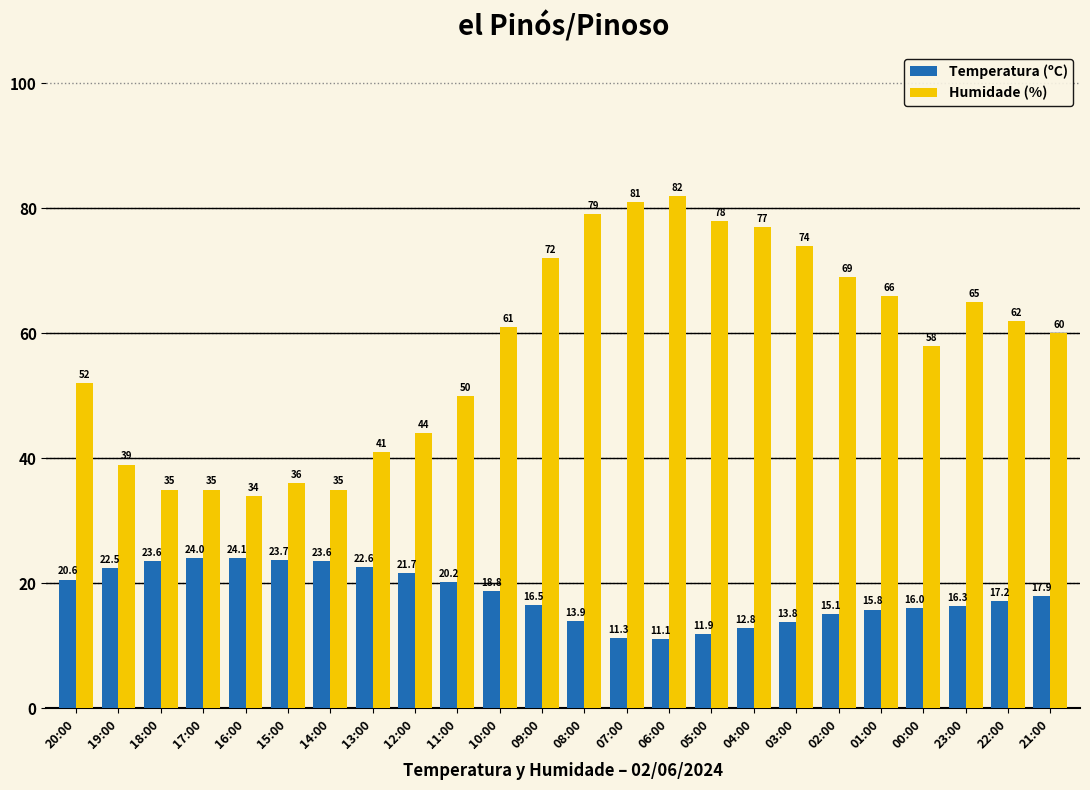

Reading left to right, list all the values displayed in this chart.

Temperatura (ºC): 20.6	22.5	23.6	24.0	24.1	23.7	23.6	22.6	21.7	20.2	18.8	16.5	13.9	11.3	11.1	11.9	12.8	13.8	15.1	15.8	16.0	16.3	17.2	17.9
Humidade (%): 52.0	39.0	35.0	35.0	34.0	36.0	35.0	41.0	44.0	50.0	61.0	72.0	79.0	81.0	82.0	78.0	77.0	74.0	69.0	66.0	58.0	65.0	62.0	60.0